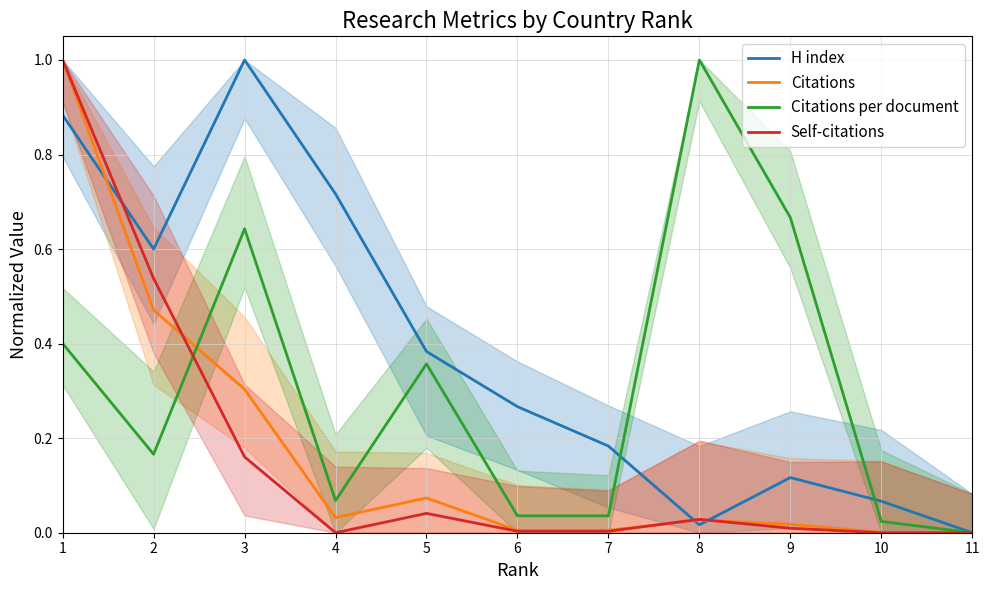

What is the sum of all Self-citations values?

1.8